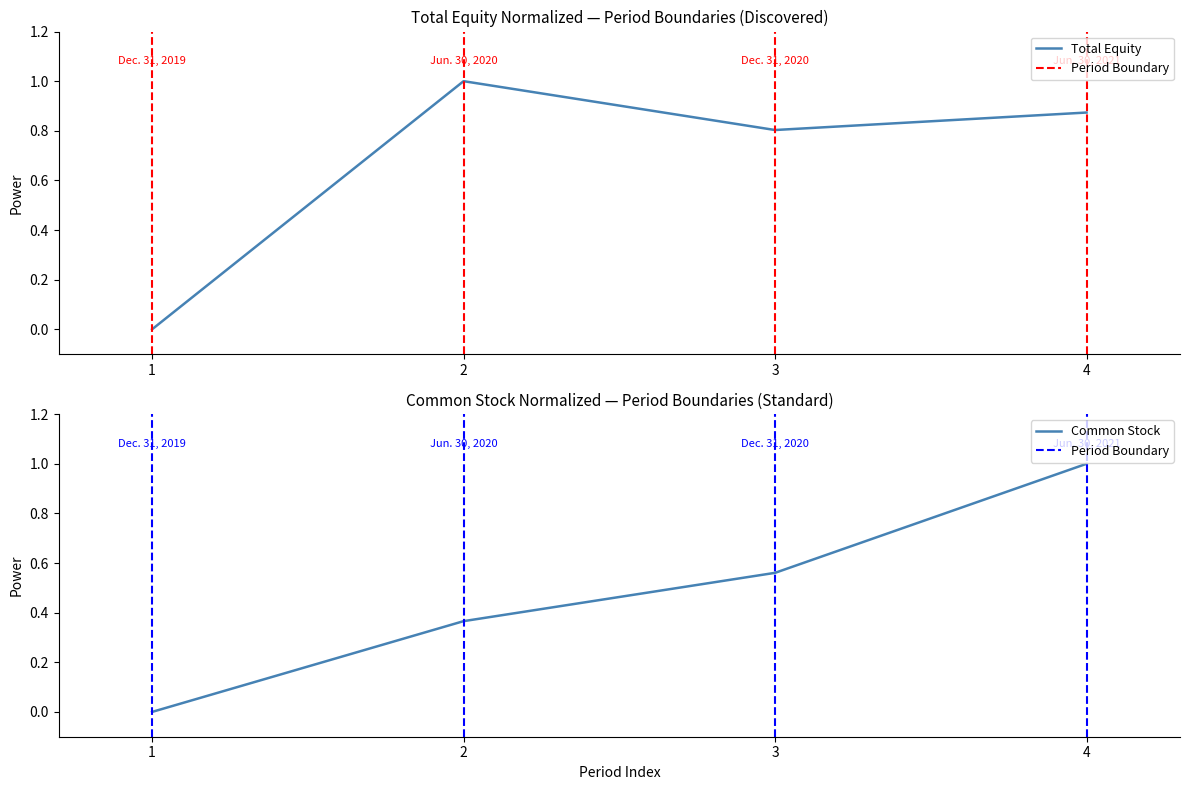

Count the values in the range 0 to 1.

4